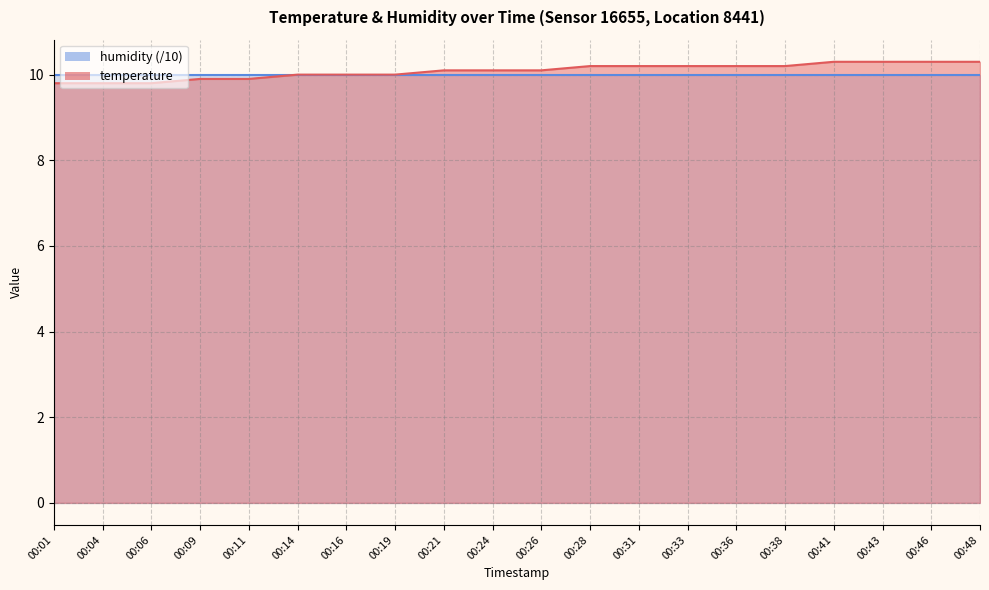

What is the greatest value displayed?

10.3